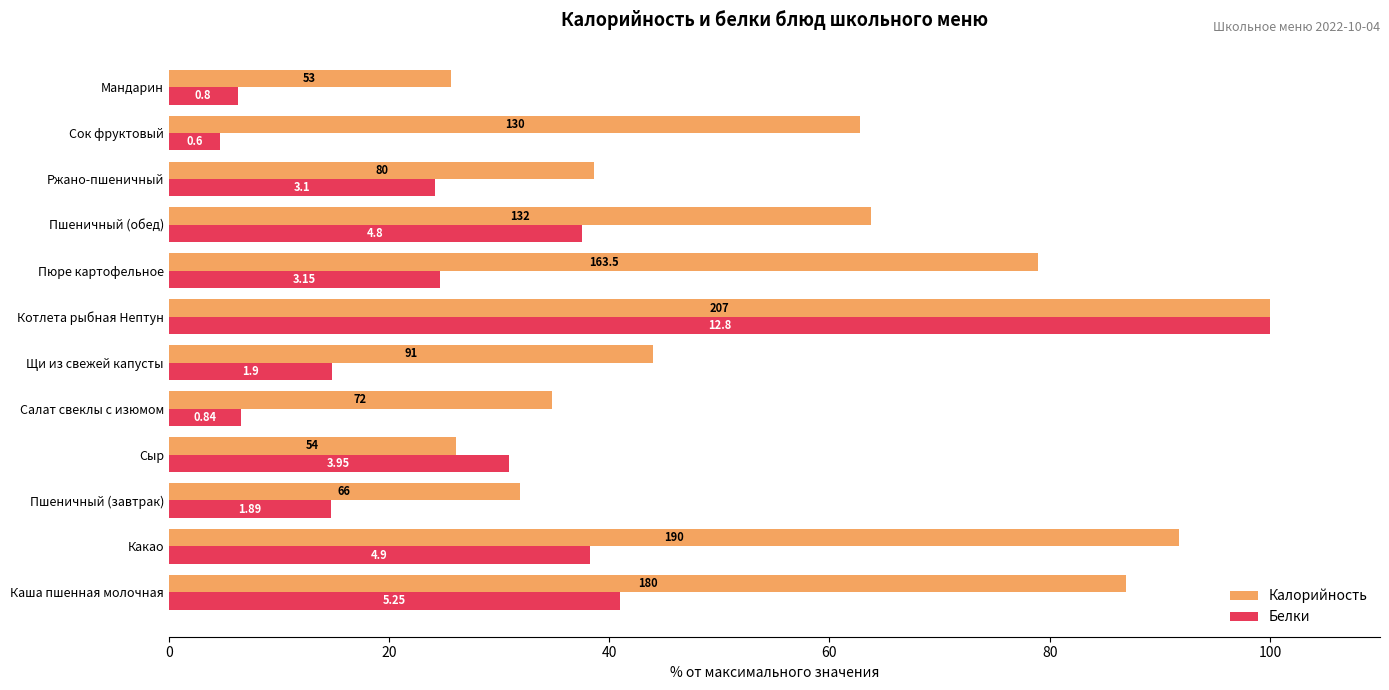

What are all the series names shown in the legend?

Калорийность, Белки